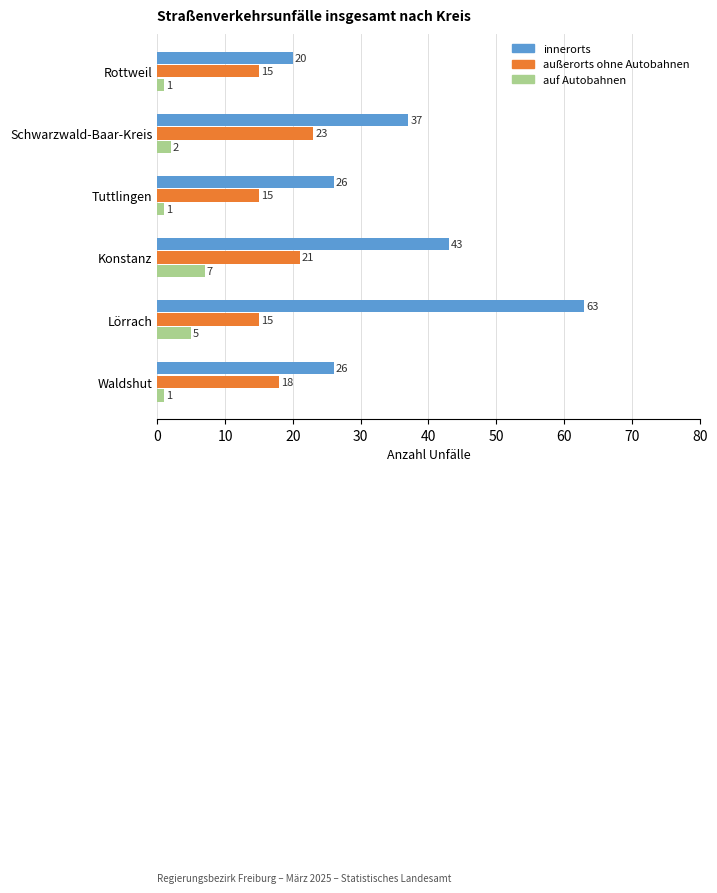

At which category does the chart reach its peak across all series?

Lörrach